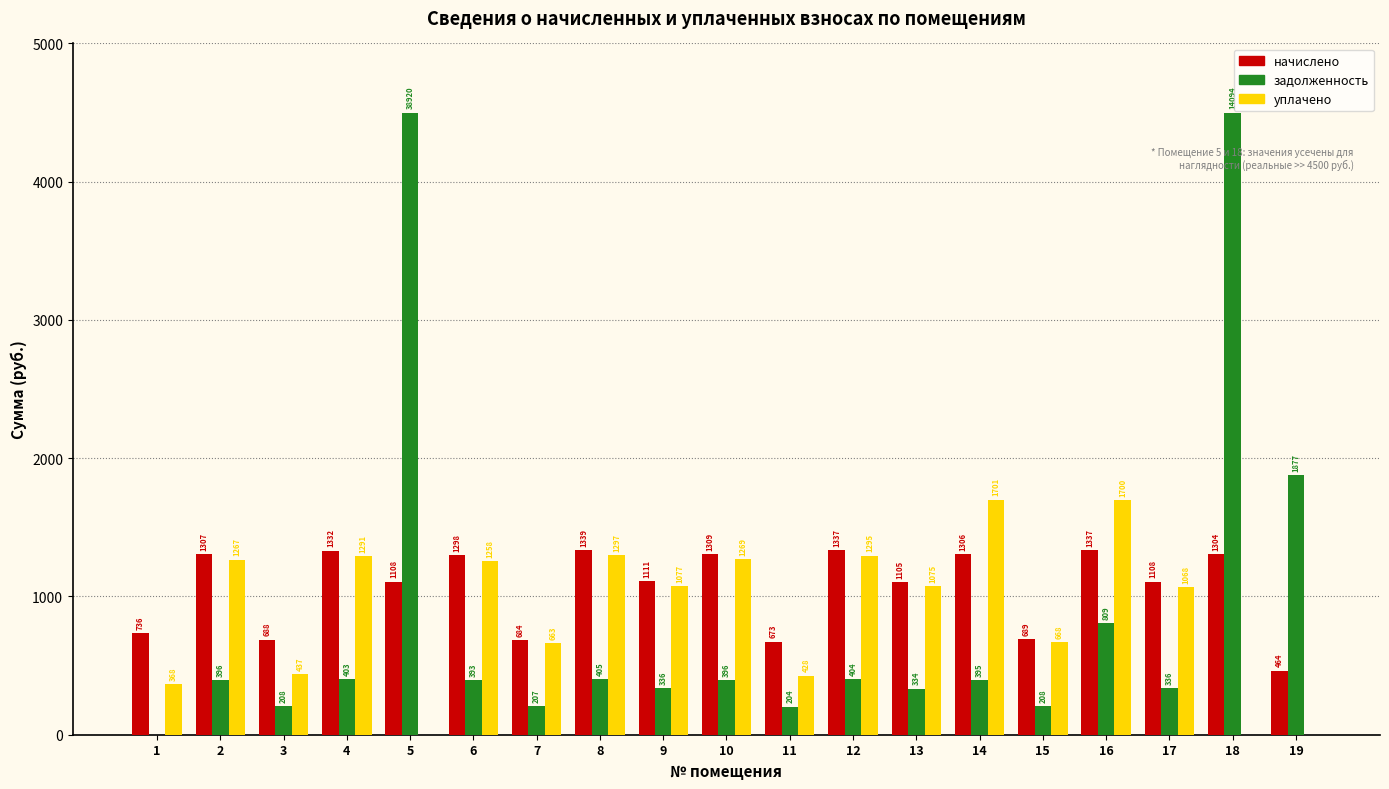

Which series has the largest total across all categories?

начислено